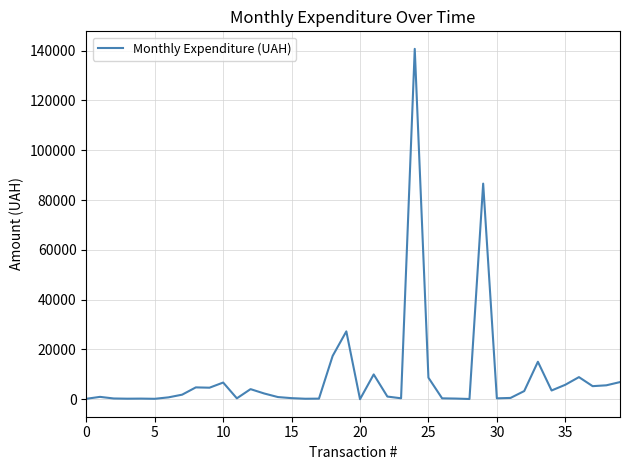

What is the difference between the maximum and minimum values?

140694.9